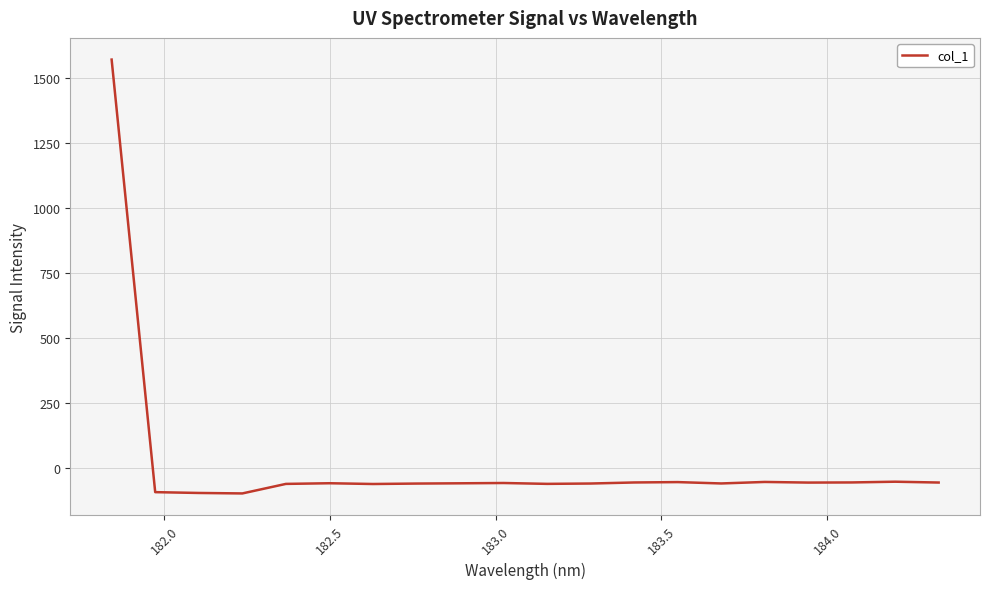

What is the smallest value displayed?

-97.6